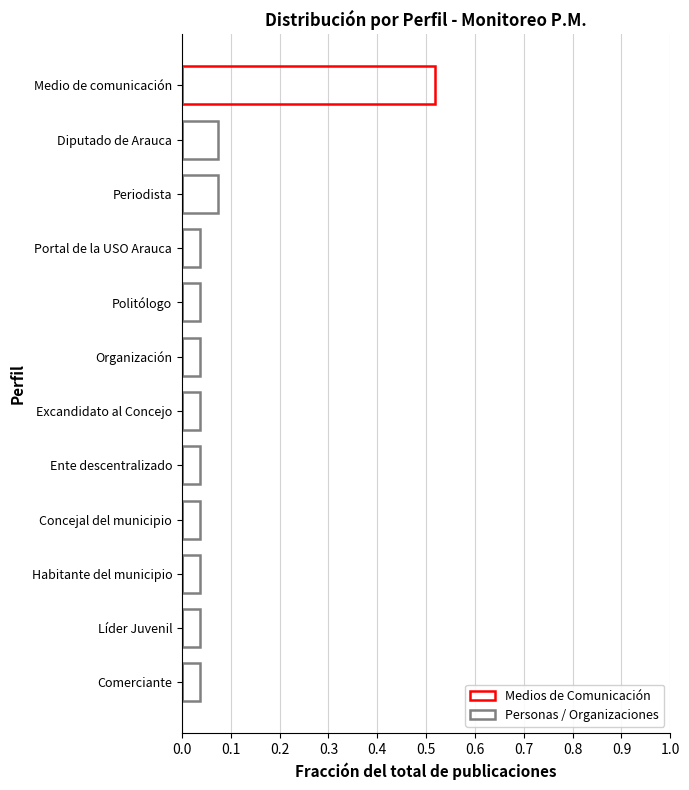

List the series in order of their peak value, lowest first.

Personas / Organizaciones, Medios de Comunicación